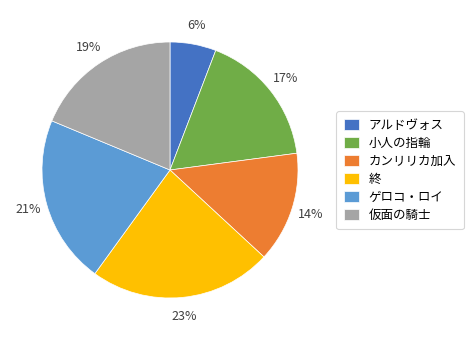

Which slice is the largest?

終